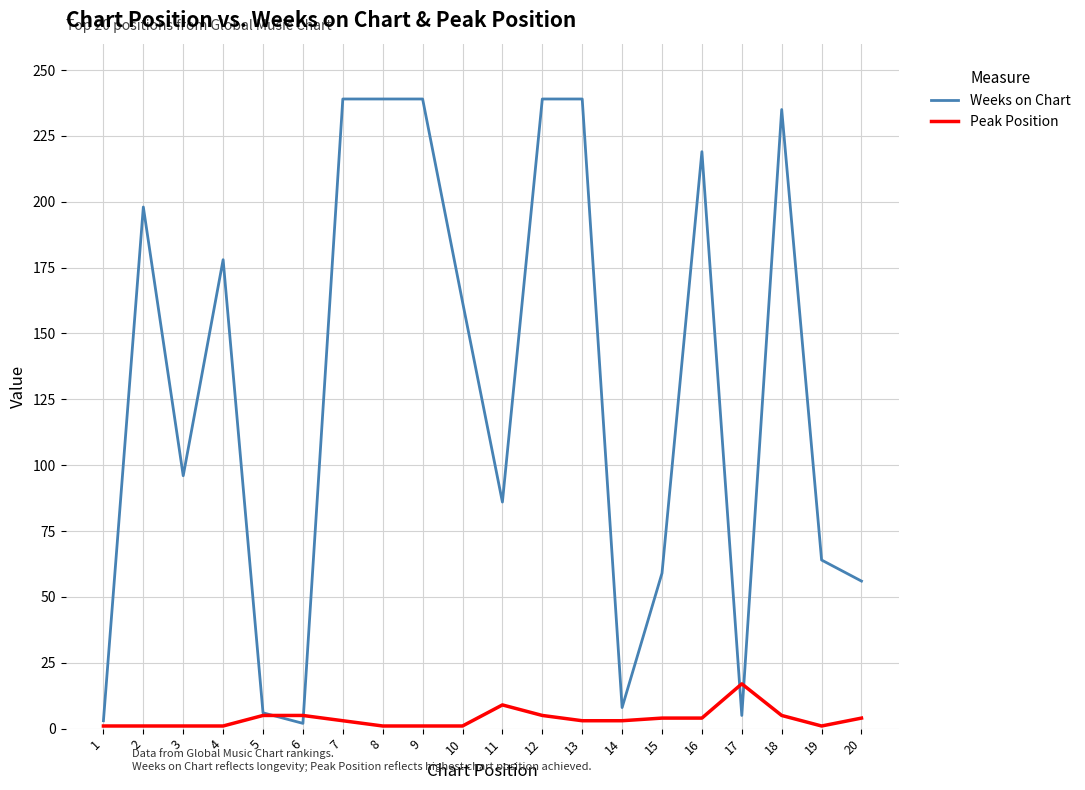

What is the greatest value displayed?

239